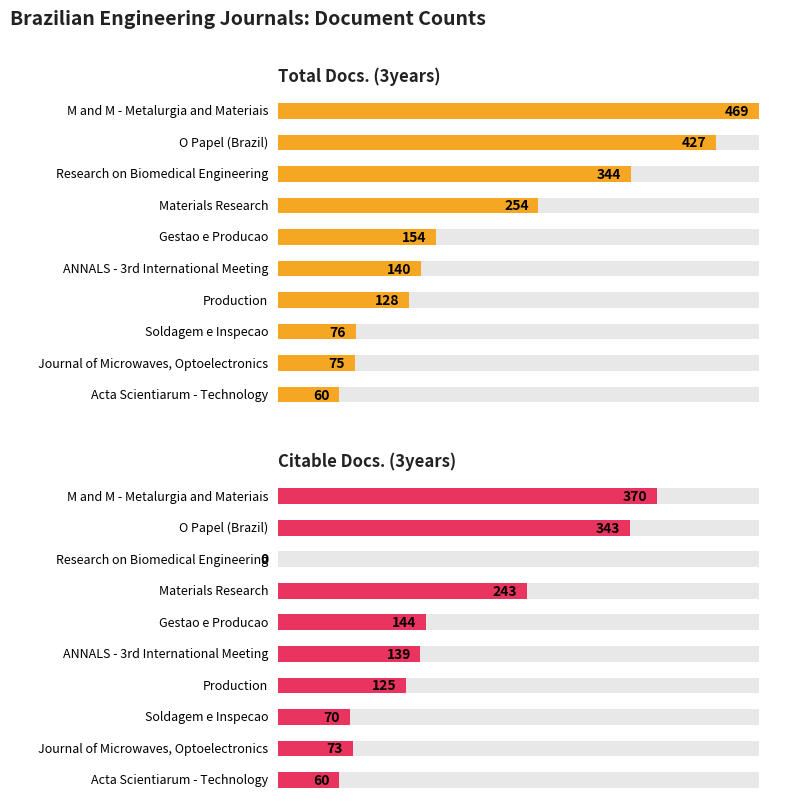

Where is Total Docs. (3years) nearest to the value 234?

Materials Research